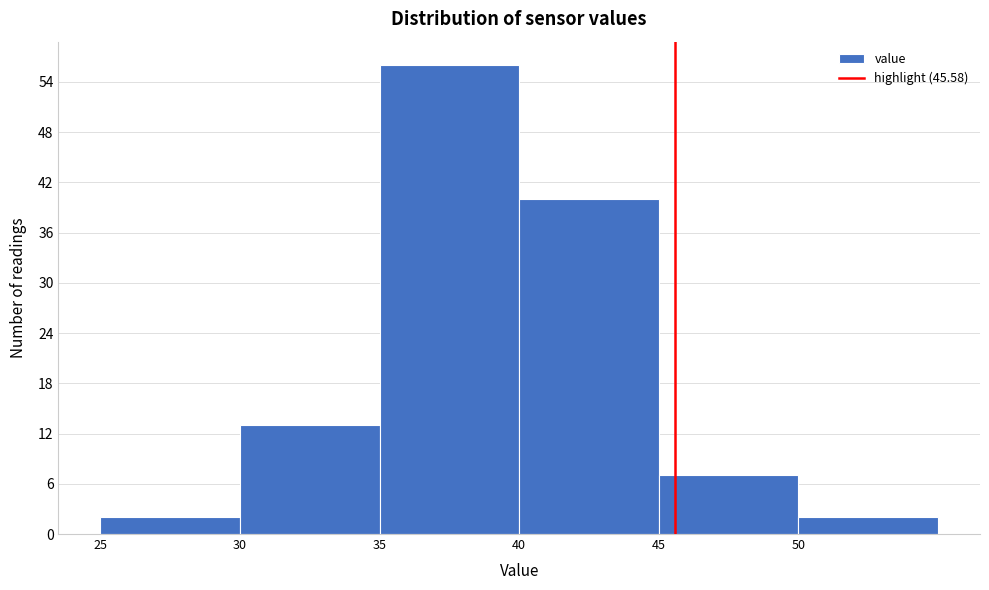

Over which range of the x-axis is the bar tallest?

35 to 40